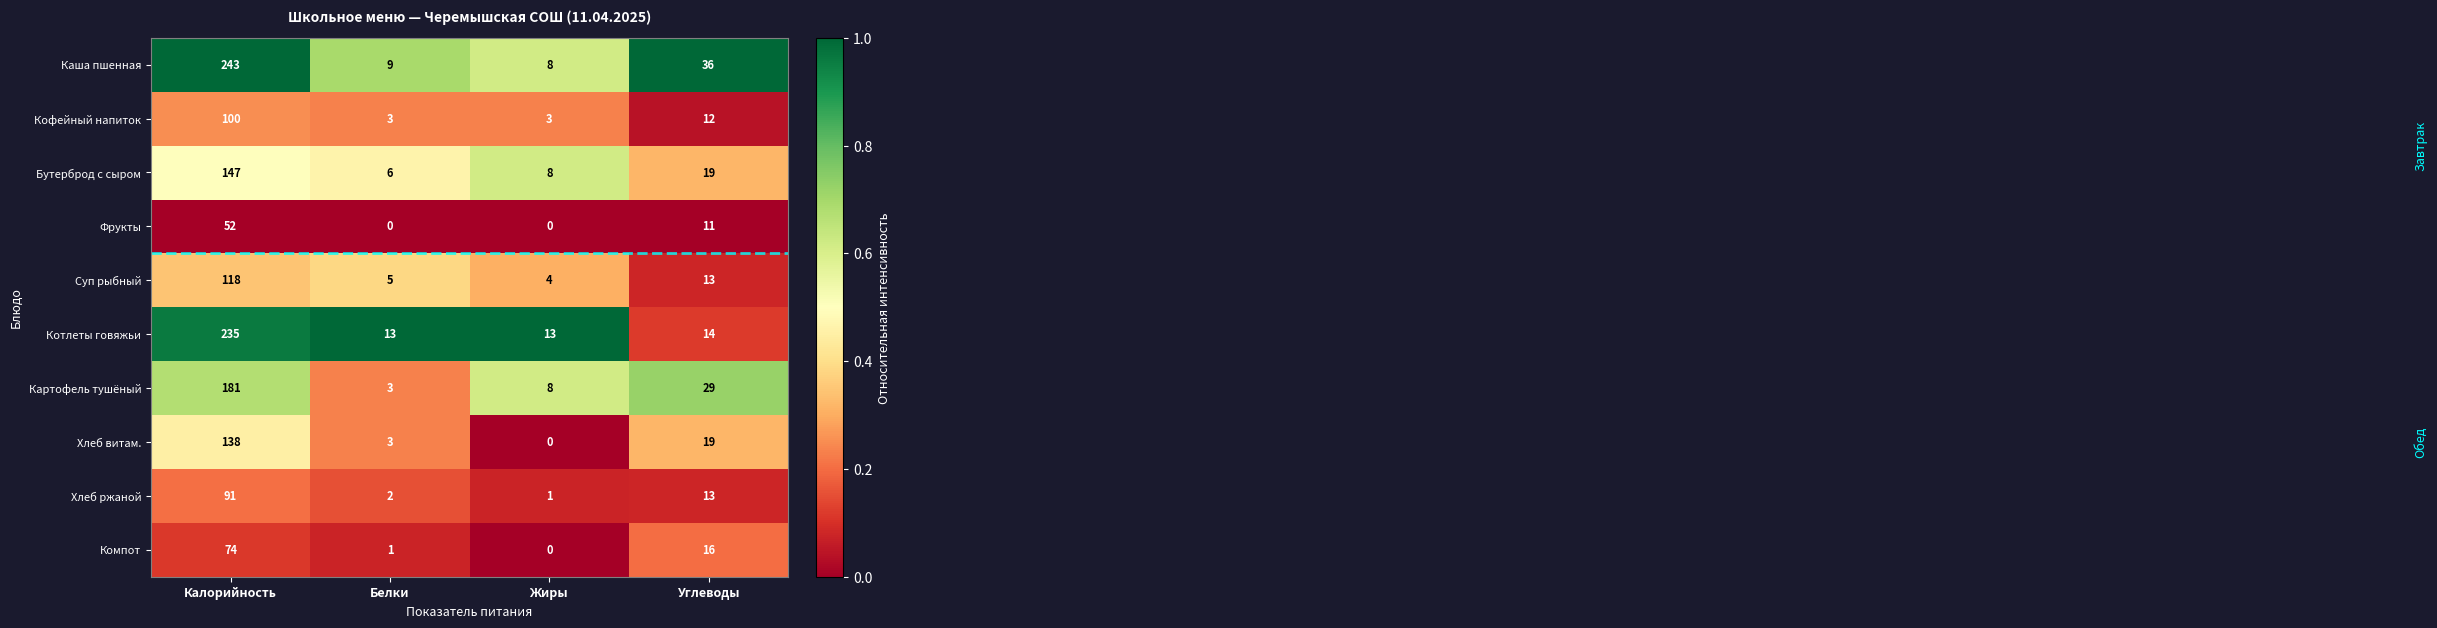

How many data points does each series have?

4